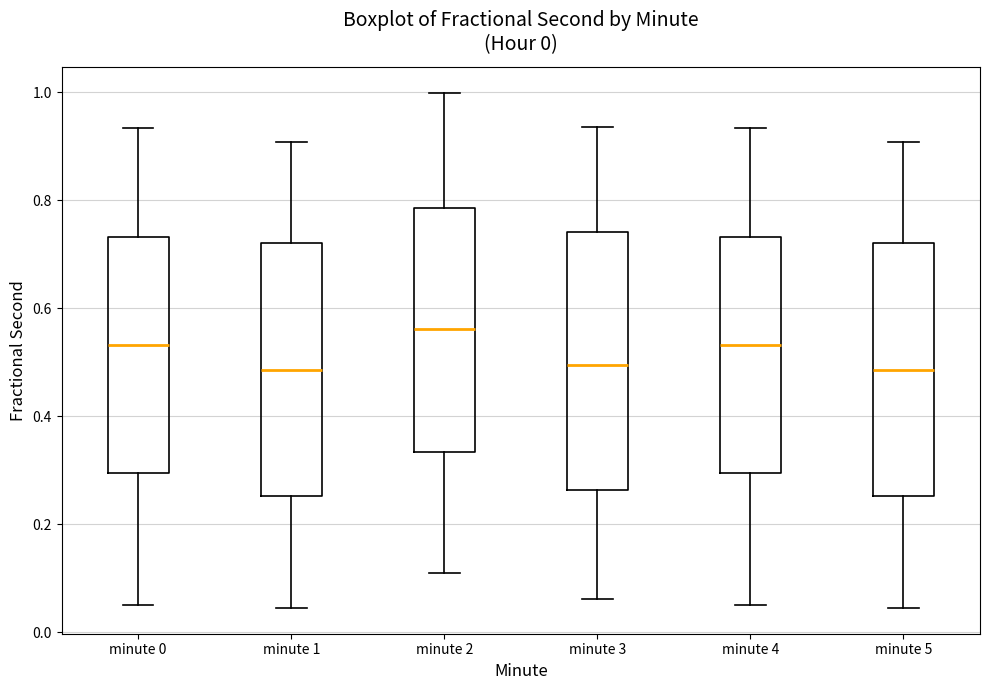

Reading left to right, transcribe this box plot: for each box, give where its median line is, the range the box spans, and where its two whiskers end, as read against the y-axis. The values are not printed on the chart, so give them approximately, as read against the axis.

minute 0: median 0.54, box 0.30 to 0.74, whiskers 0.06 to 0.94
minute 1: median 0.48, box 0.26 to 0.72, whiskers 0.04 to 0.90
minute 2: median 0.56, box 0.34 to 0.78, whiskers 0.12 to 1.00
minute 3: median 0.50, box 0.26 to 0.74, whiskers 0.06 to 0.94
minute 4: median 0.54, box 0.30 to 0.74, whiskers 0.06 to 0.94
minute 5: median 0.48, box 0.26 to 0.72, whiskers 0.04 to 0.90